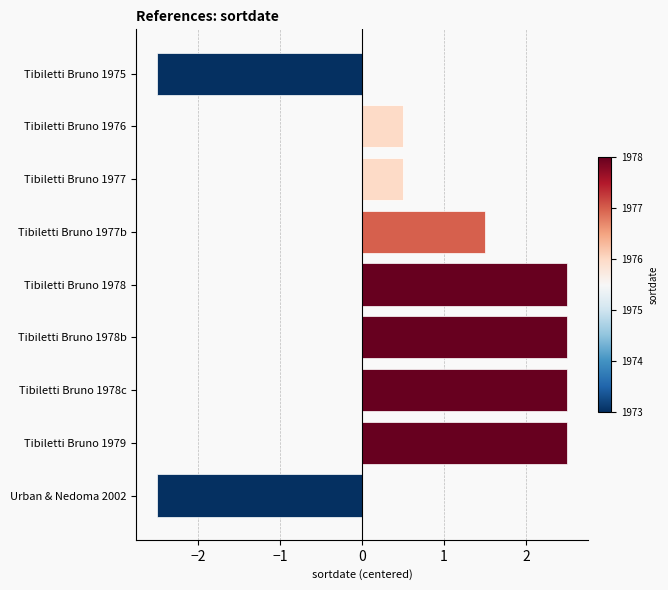

How many positive values are there?

7